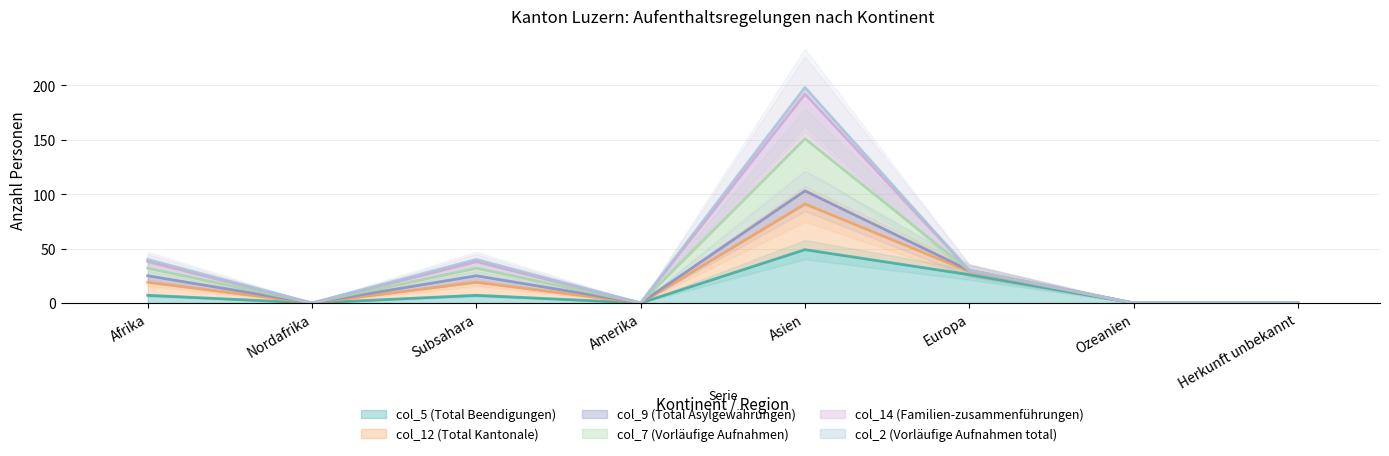

Is it true that col_12 (Total Kantonale) equals 18 at Europa?

False